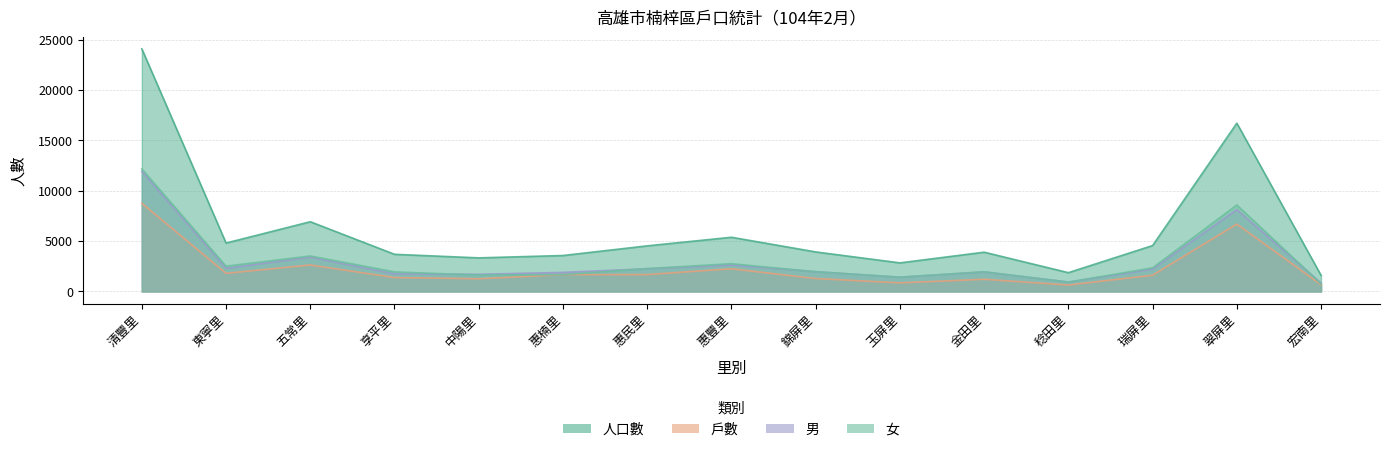

List the labels in order of 男 value, smallest first.

宏南里, 稔田里, 玉屏里, 中陽里, 享平里, 惠楠里, 金田里, 錦屏里, 瑞屏里, 惠民里, 東寧里, 惠豐里, 五常里, 翠屏里, 清豐里